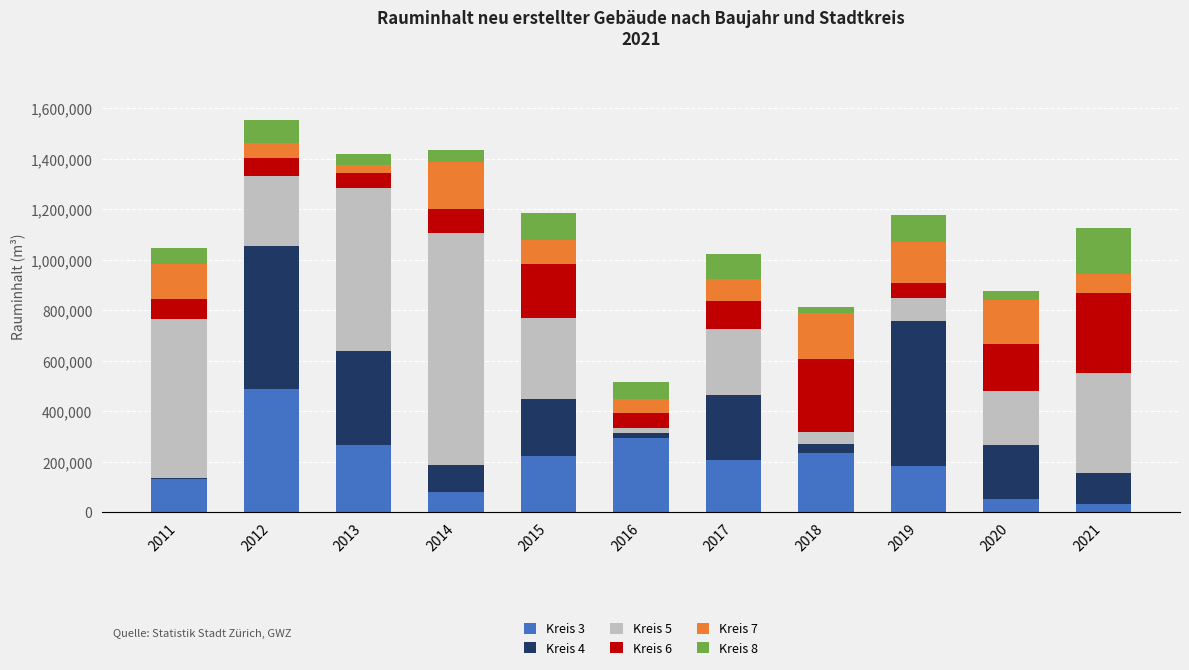

The value of Kreis 3 at 2020 is 50429. True or false?

True